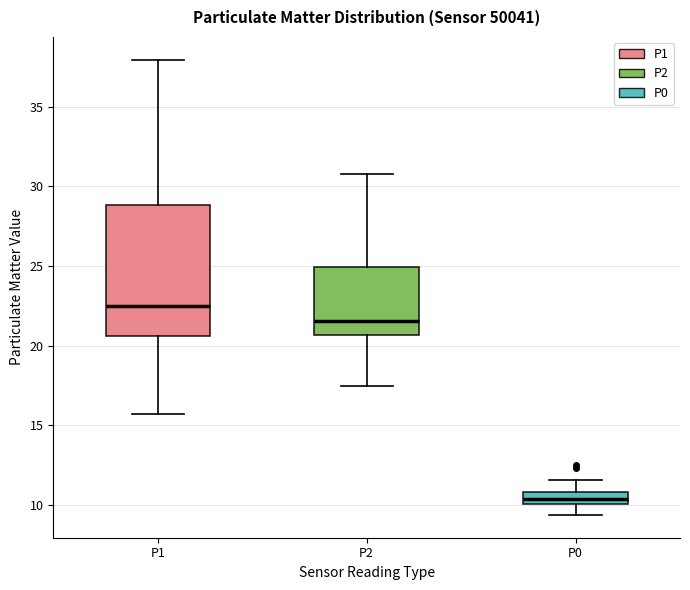

Reading left to right, read every box against the y-axis: the position of its median line, the range the box covers, and the ends of its whiskers. The values are not printed on the chart, so give them approximately, as read against the axis.

P1: median 22.5, box 20.5 to 29.0, whiskers 15.5 to 38.0
P2: median 21.5, box 20.5 to 25.0, whiskers 17.5 to 31.0
P0: median 10.5, box 10.0 to 11.0, whiskers 9.5 to 11.5